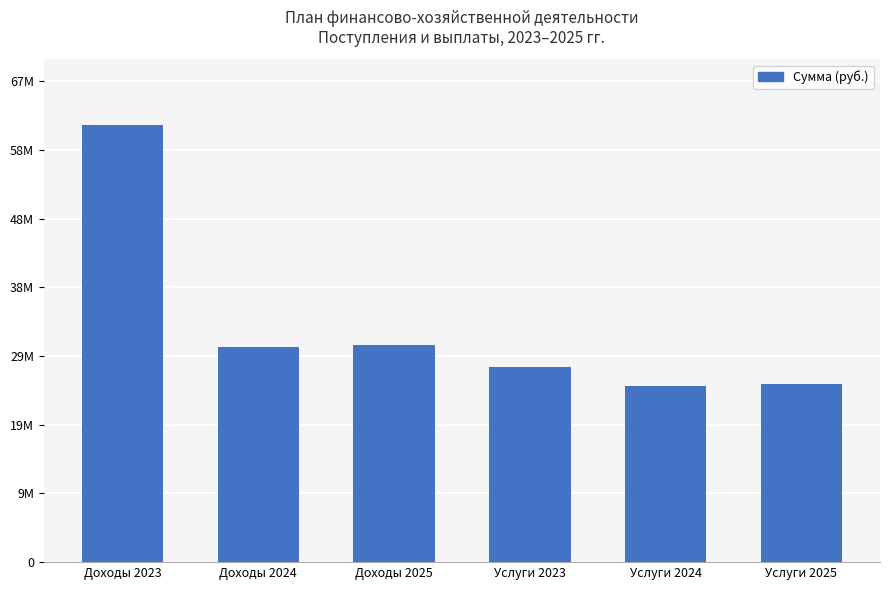

List the labels in order of value, largest first.

Доходы 2023, Доходы 2025, Доходы 2024, Услуги 2023, Услуги 2025, Услуги 2024